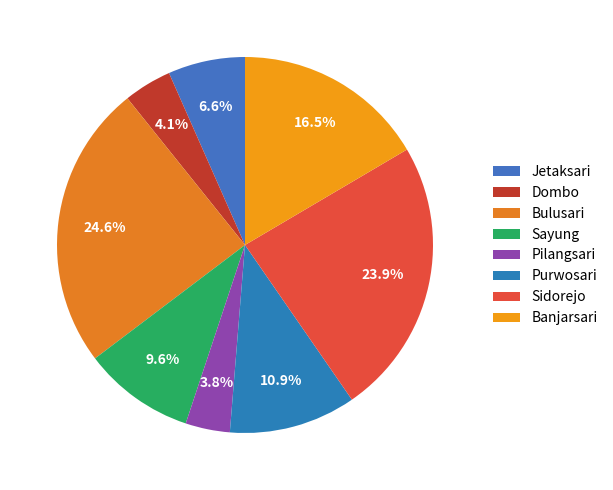

What is the change in value from Jetaksari to Bulusari?

+230